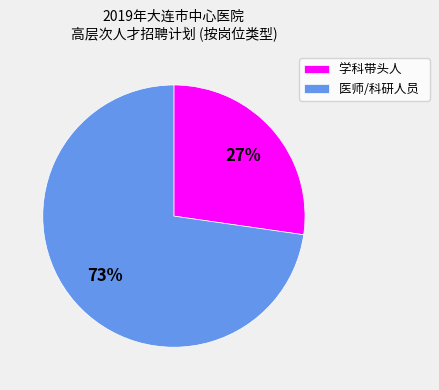

Combined, do 学科带头人 and 医师/科研人员 account for over 50%?

Yes